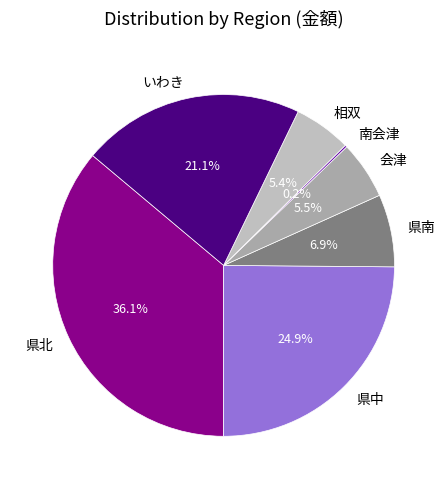

Which slice is the largest?

県北